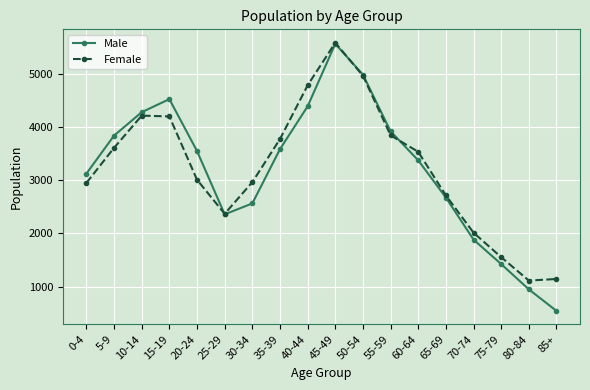

How many lines are shown in the chart?

2